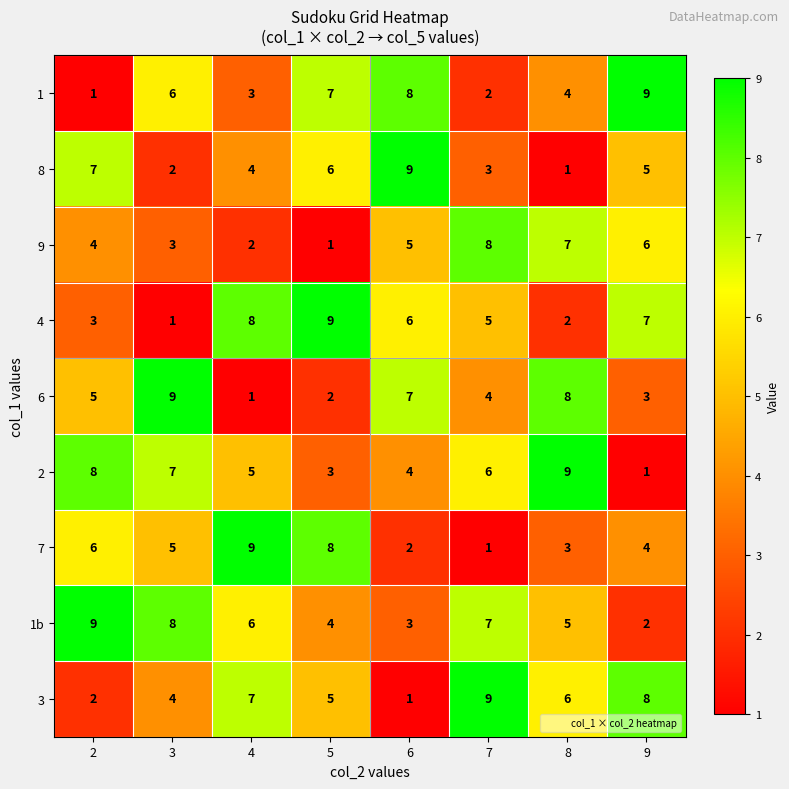

What is the spread (max minus min) of values at 6?

8